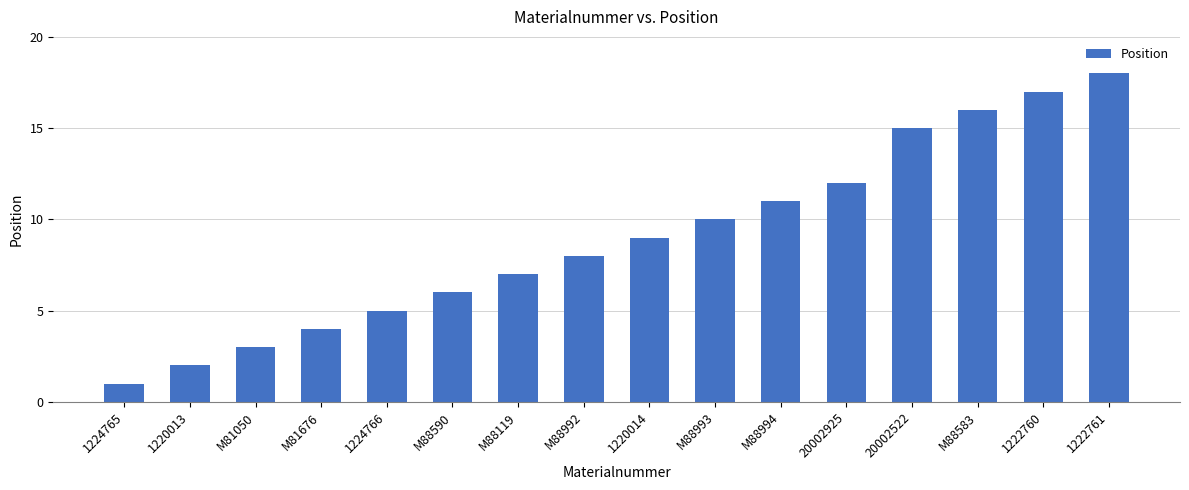

What is the value of the 9th bar from the left?

9